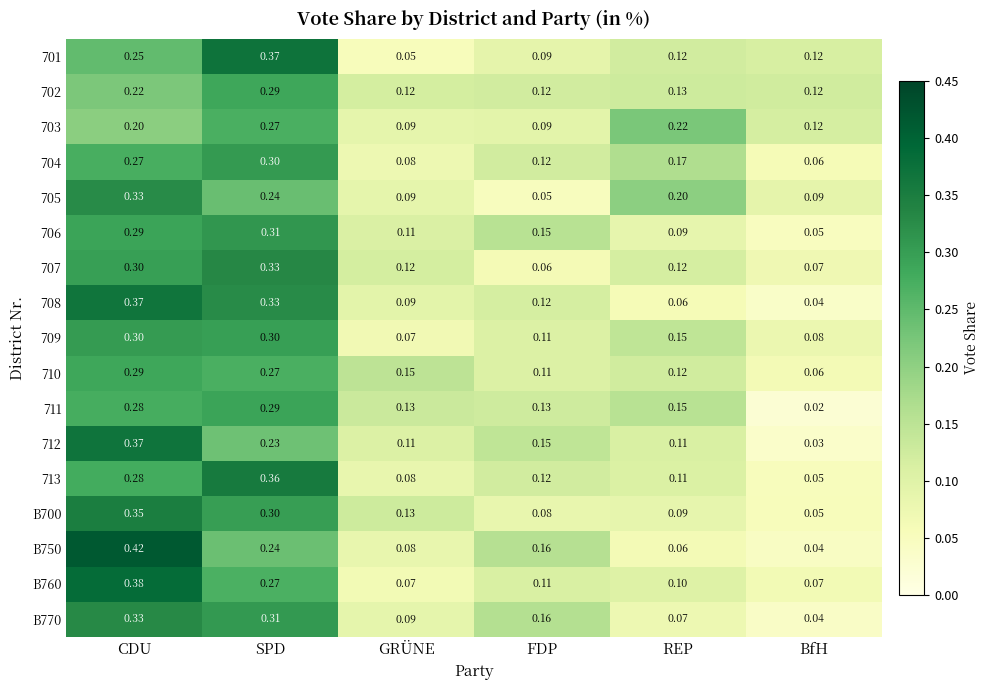

At how many categories does at least one series exceed 0?

6